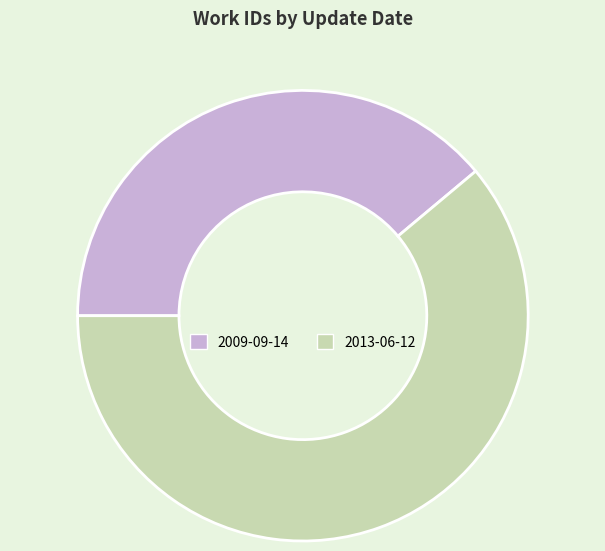

Count the number of slices in the pie.

2